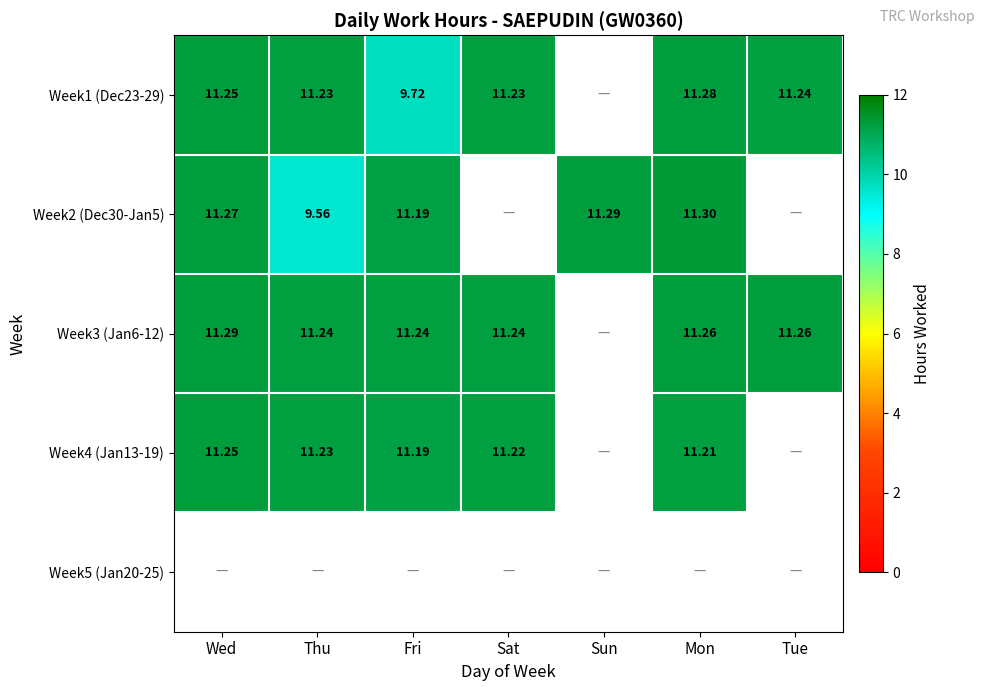

The value of Week3 (Jan6-12) at Fri is 6.4. True or false?

False